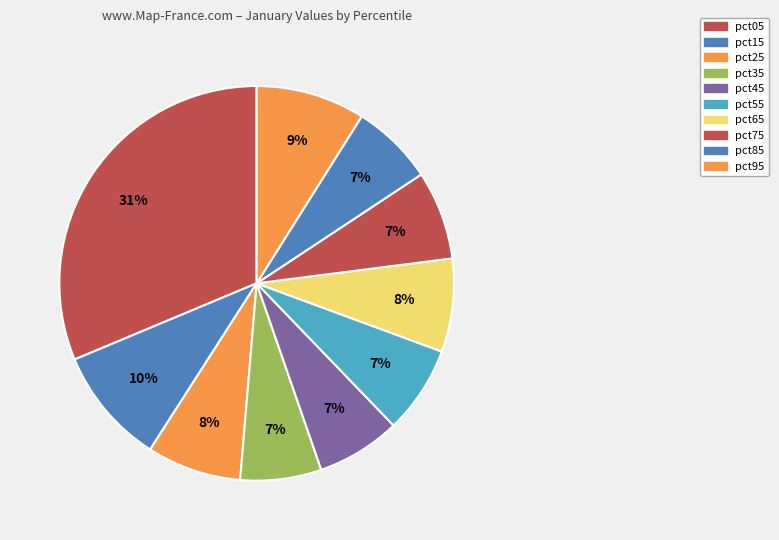

How many slices are in this pie chart?

10